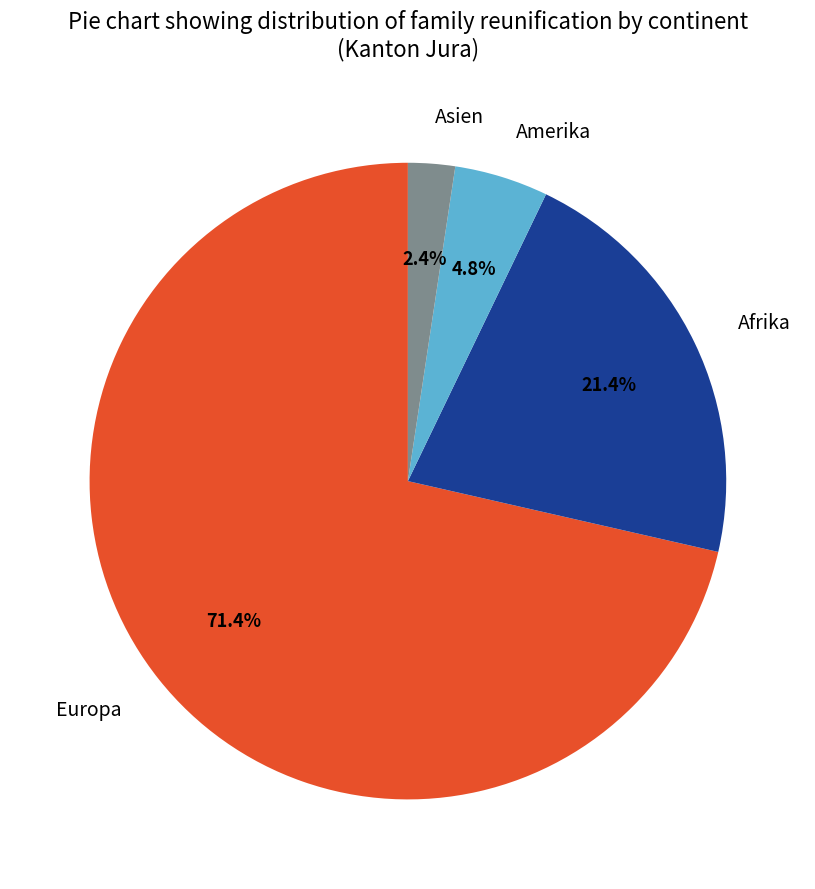

Is there any slice that represents more than half of the pie?

Yes